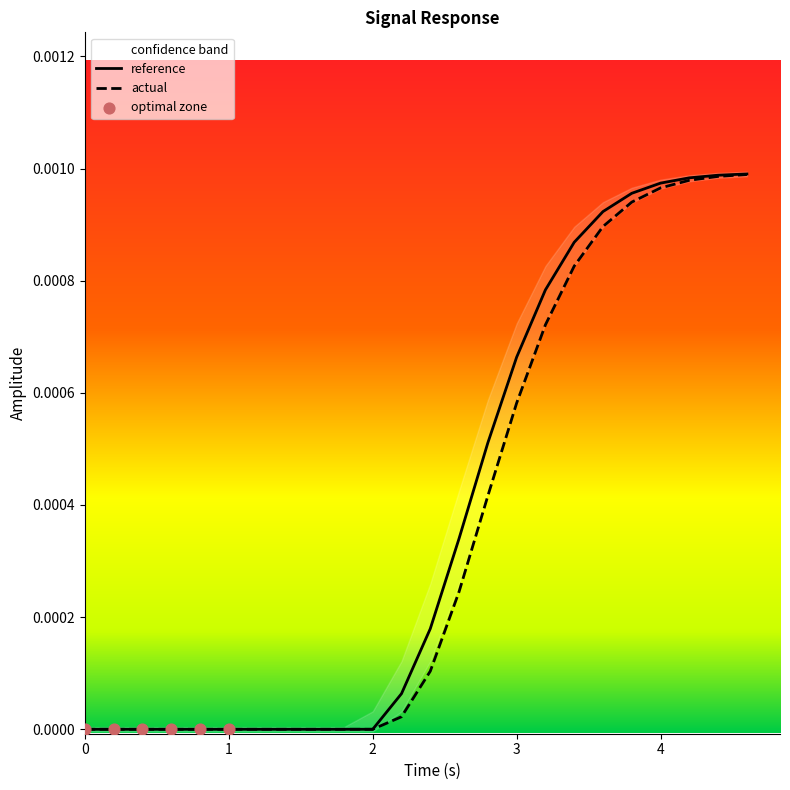

Which series has the largest total across all categories?

reference